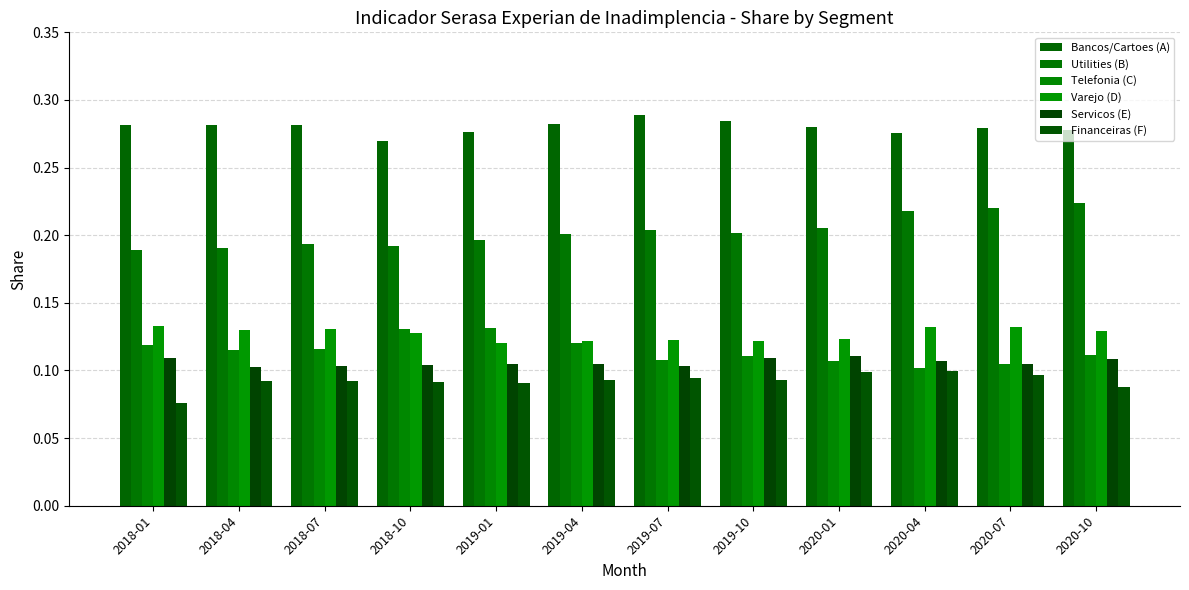

What is the average value of the Bancos/Cartoes (A) series?

0.3